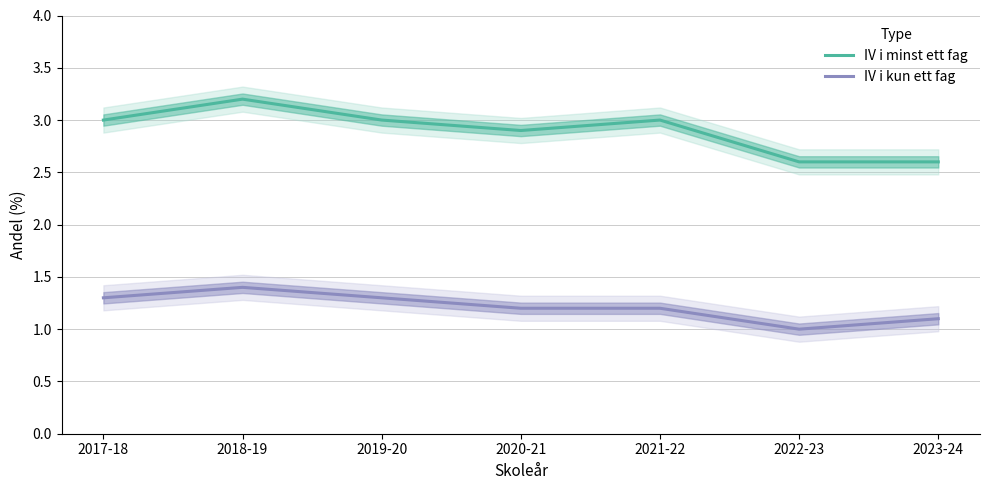

At which category is the sum across all series the highest?

2018-19